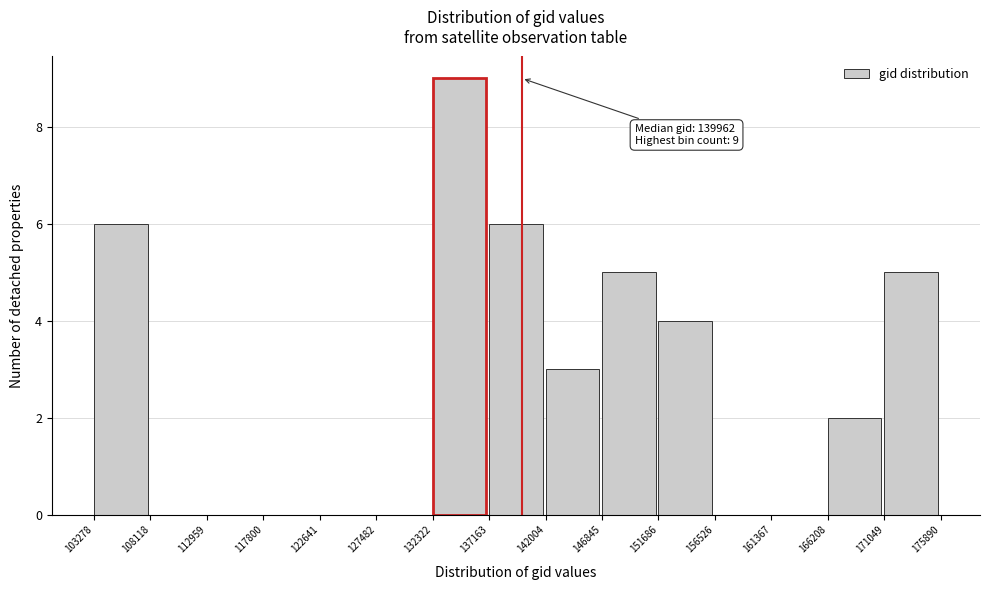

Over which range of the x-axis is the bar tallest?

132322 to 137163